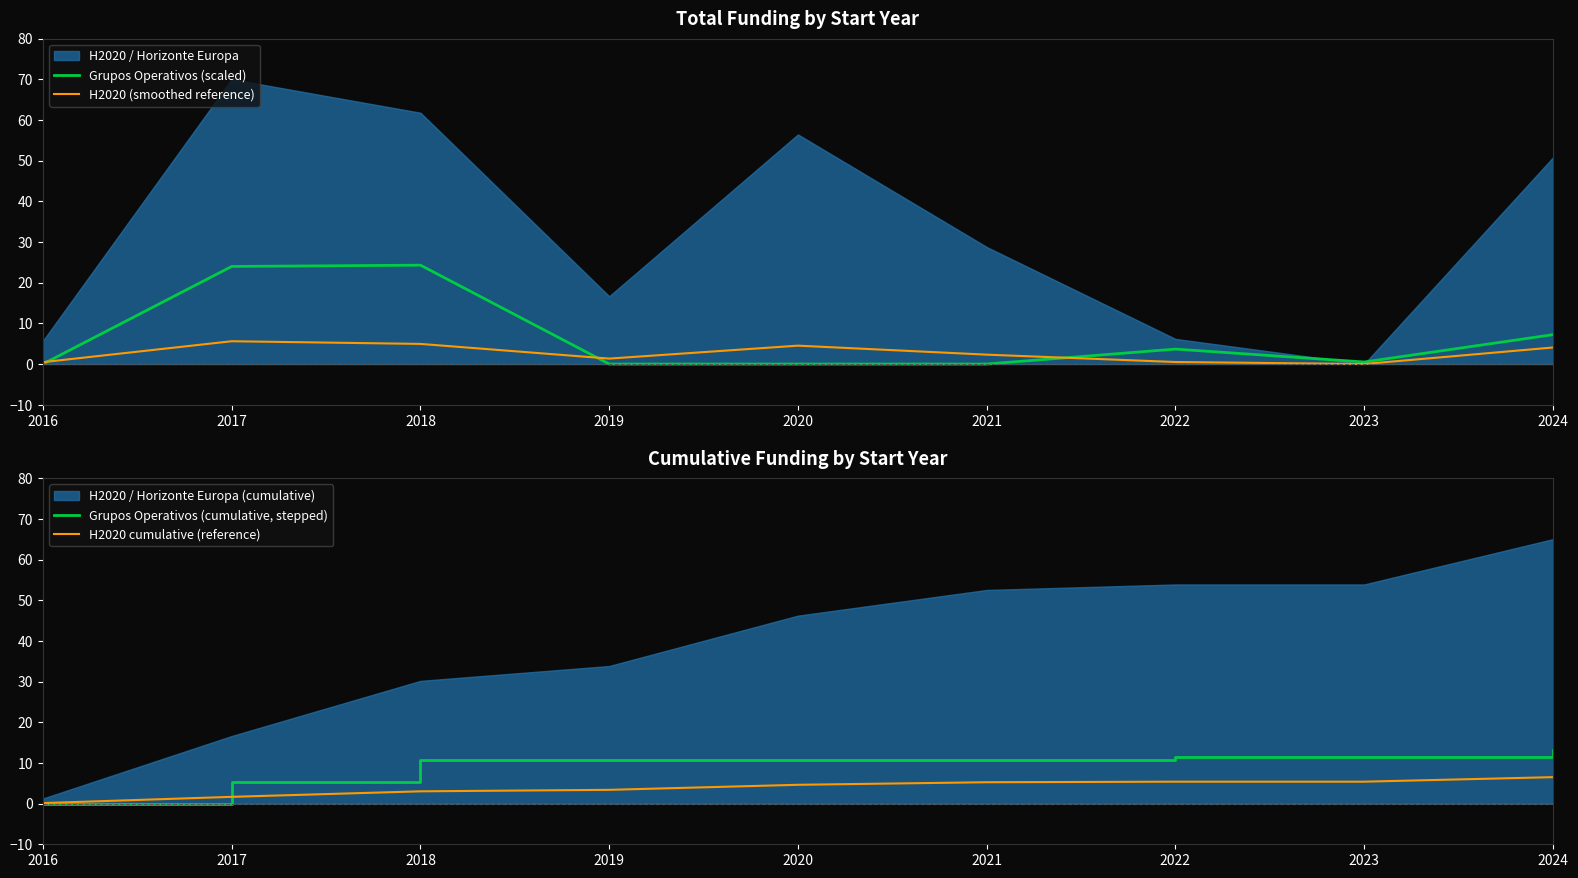

What is the sum of the Grupos Operativos (cumulative, stepped) values at 2020 and 2021?

21.2